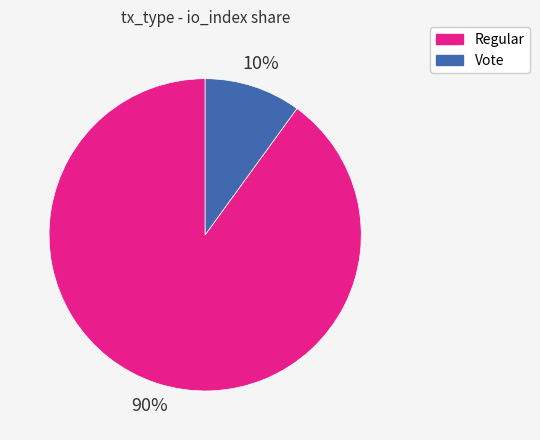

Rank the categories by value from lowest to highest.

Vote, Regular